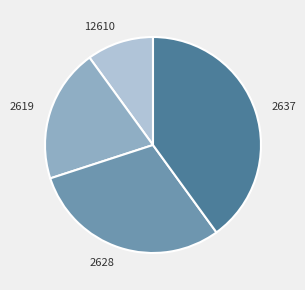

What is the smallest slice in the pie chart?

12610